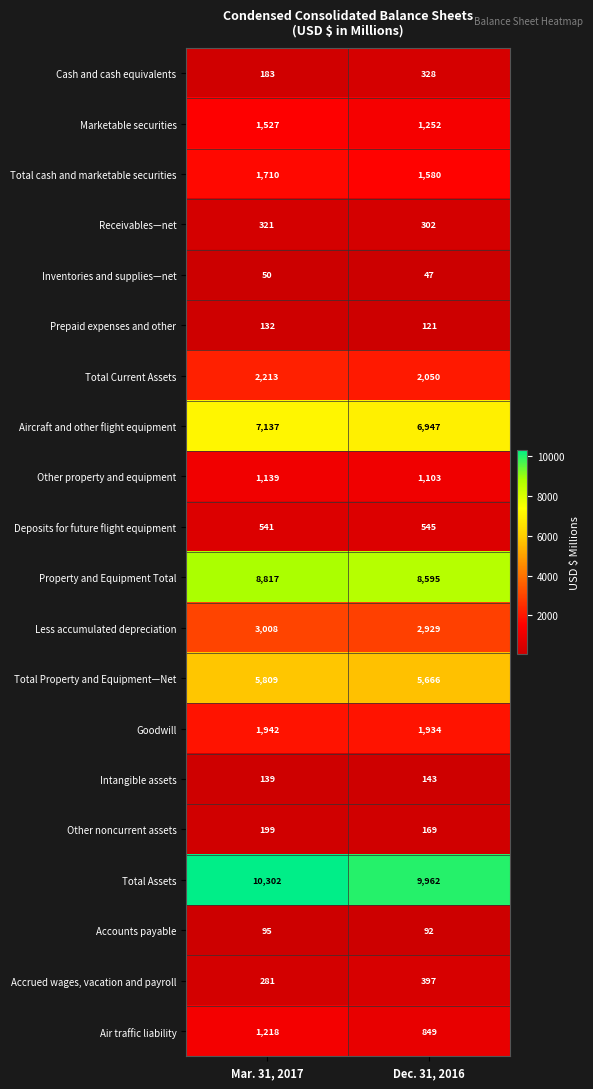

What is the sum of the Goodwill values at Mar. 31, 2017 and Dec. 31, 2016?

3876